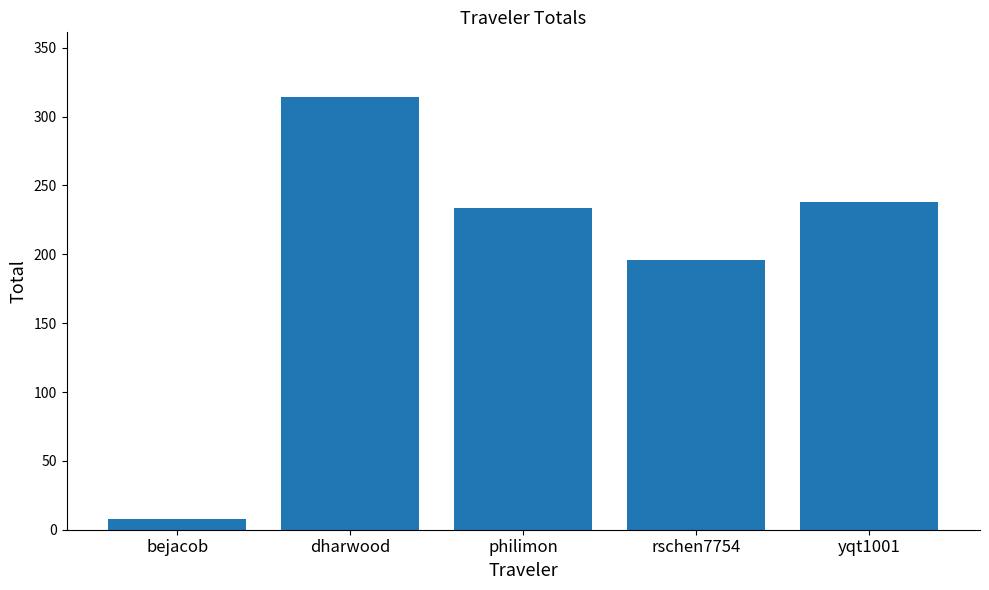

What position from the left is philimon?

3